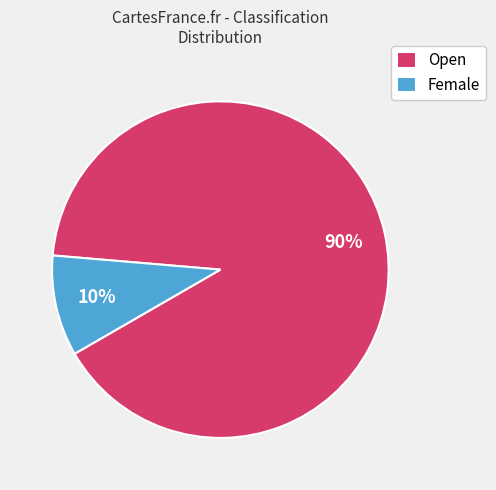

To the nearest percent, what is the combined percentage of Open and Female?

100%